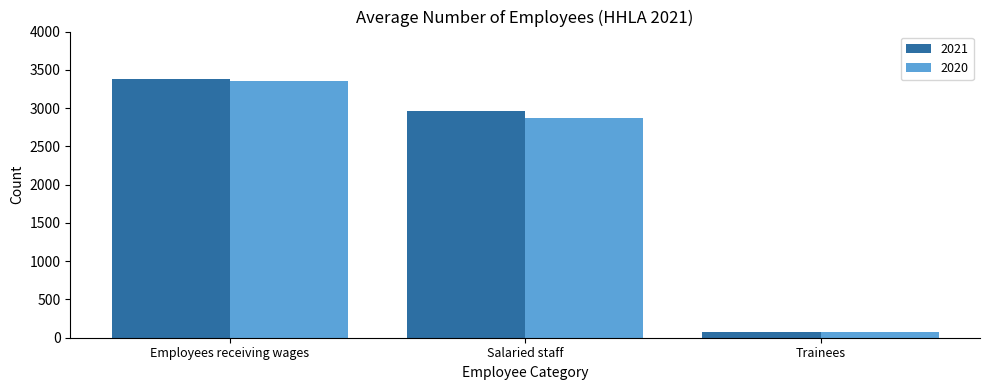

What is the total value across all series at Trainees?

143